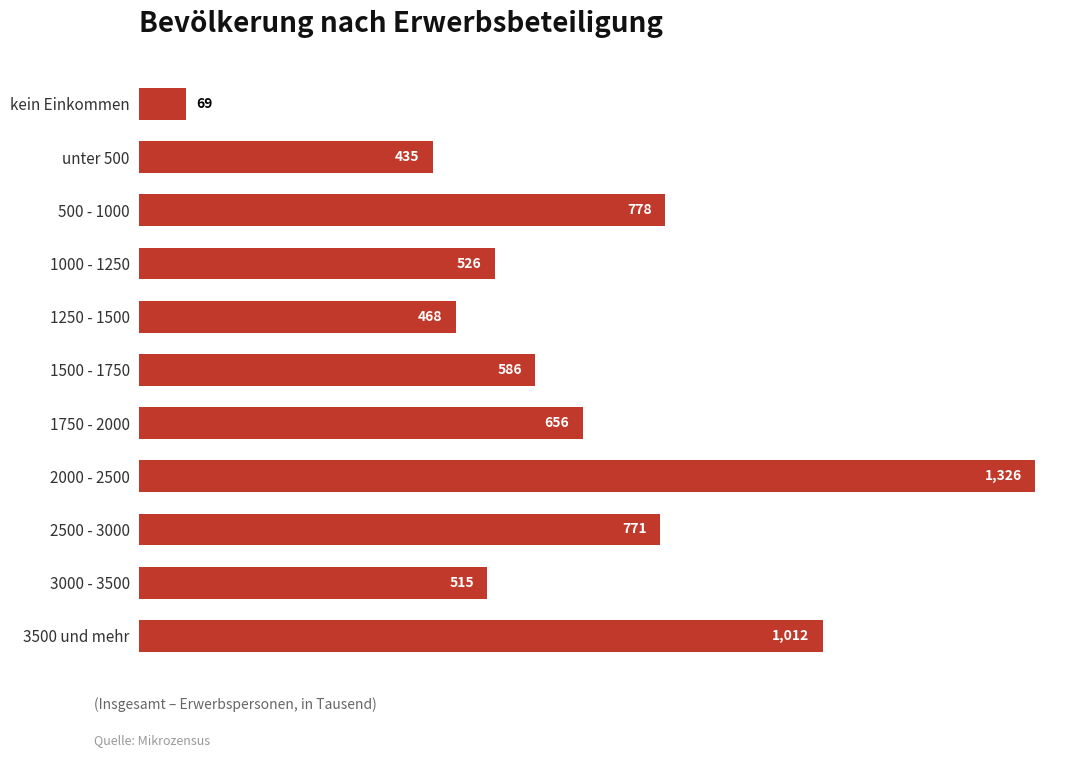

What position from the top is 1500 - 1750?

6